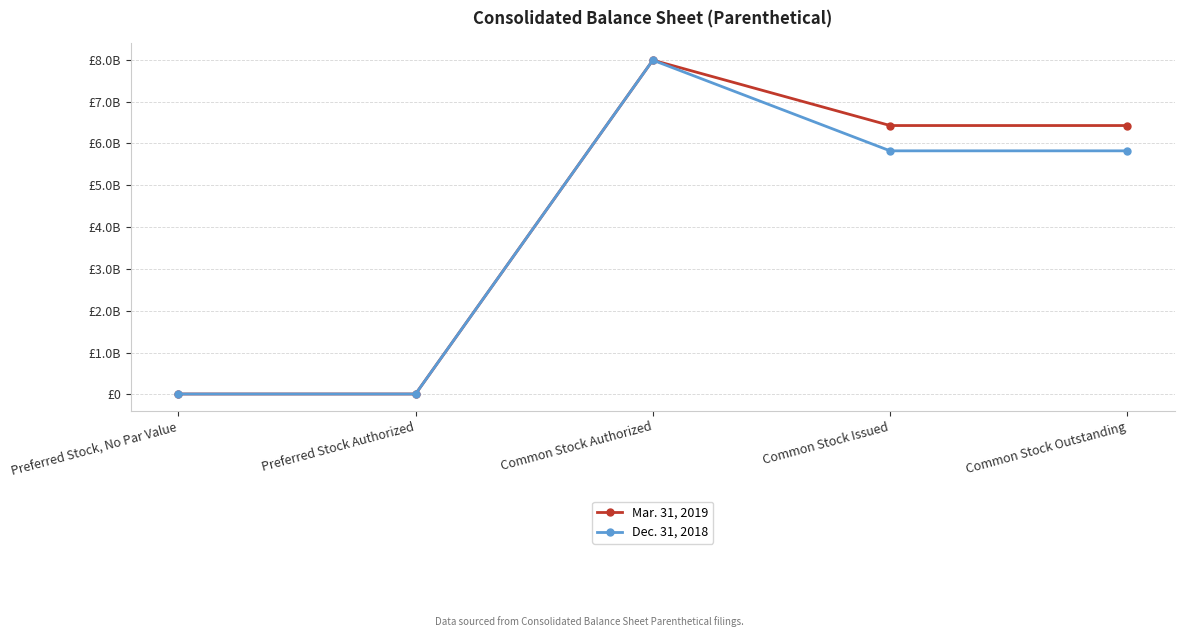

What is the total value across all series at Preferred Stock, No Par Value?

20000000